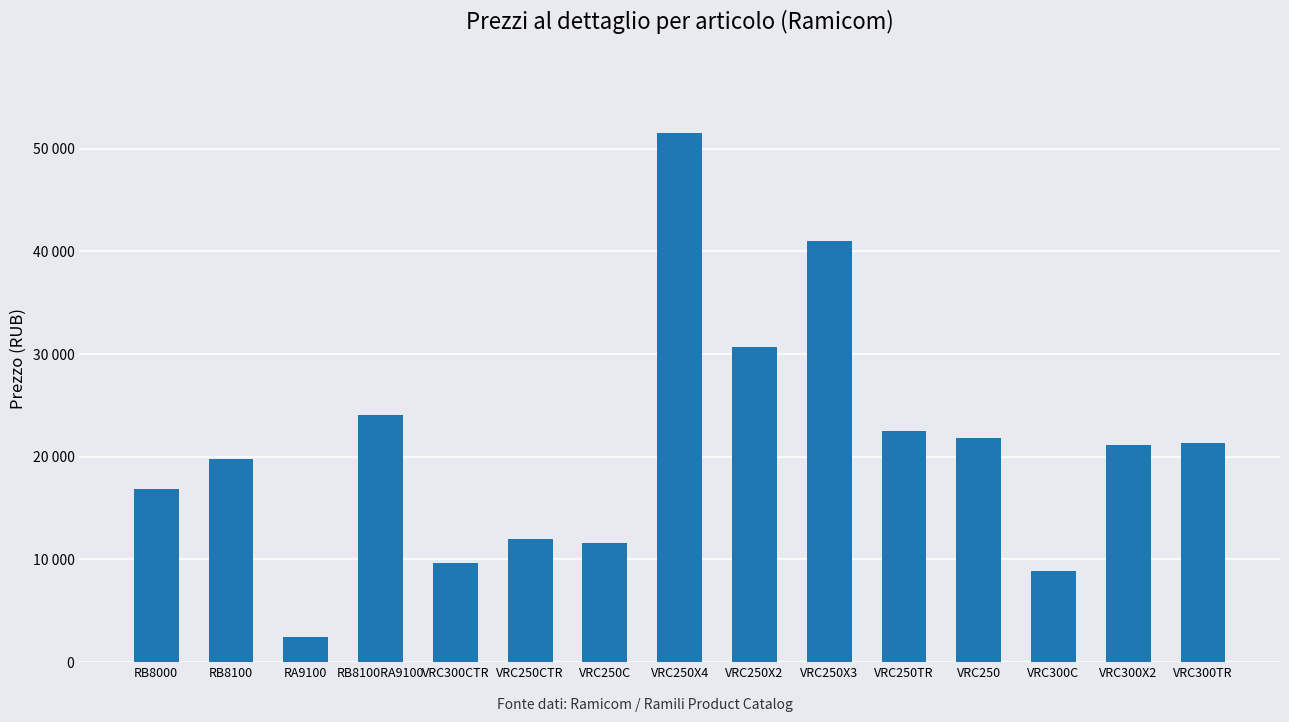

At which label is the value closest to 26972?

RB8100RA9100